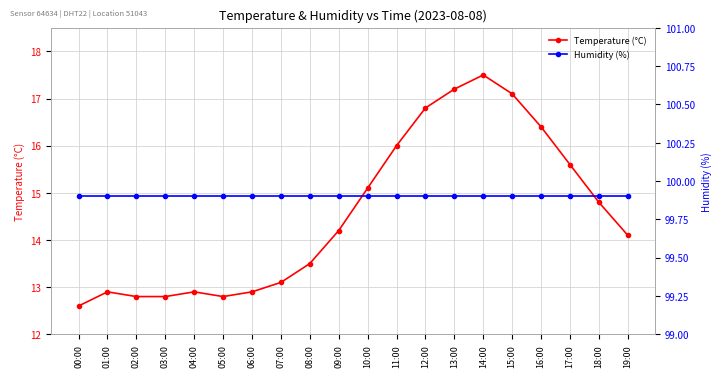

Reading left to right, list all the values displayed in this chart.

Temperature (°C): 12.6	12.9	12.8	12.8	12.9	12.8	12.9	13.1	13.5	14.2	15.1	16.0	16.8	17.2	17.5	17.1	16.4	15.6	14.8	14.1
Humidity (%): 99.9	99.9	99.9	99.9	99.9	99.9	99.9	99.9	99.9	99.9	99.9	99.9	99.9	99.9	99.9	99.9	99.9	99.9	99.9	99.9